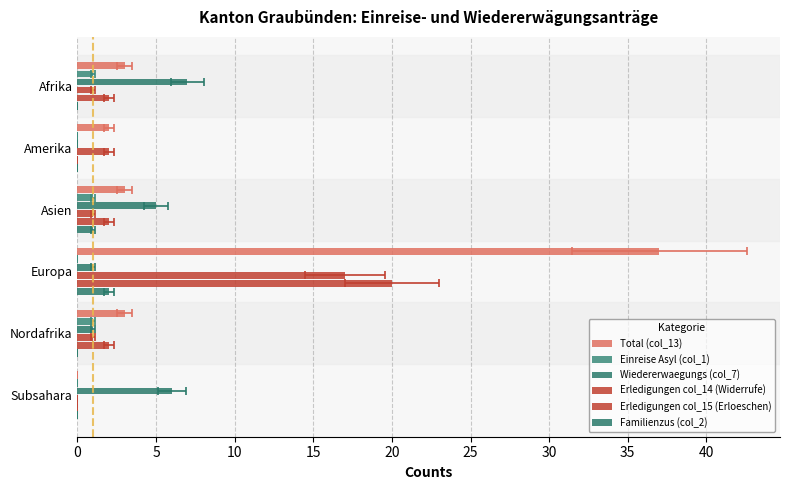

What is the difference between the highest and lowest values at Subsahara?

6